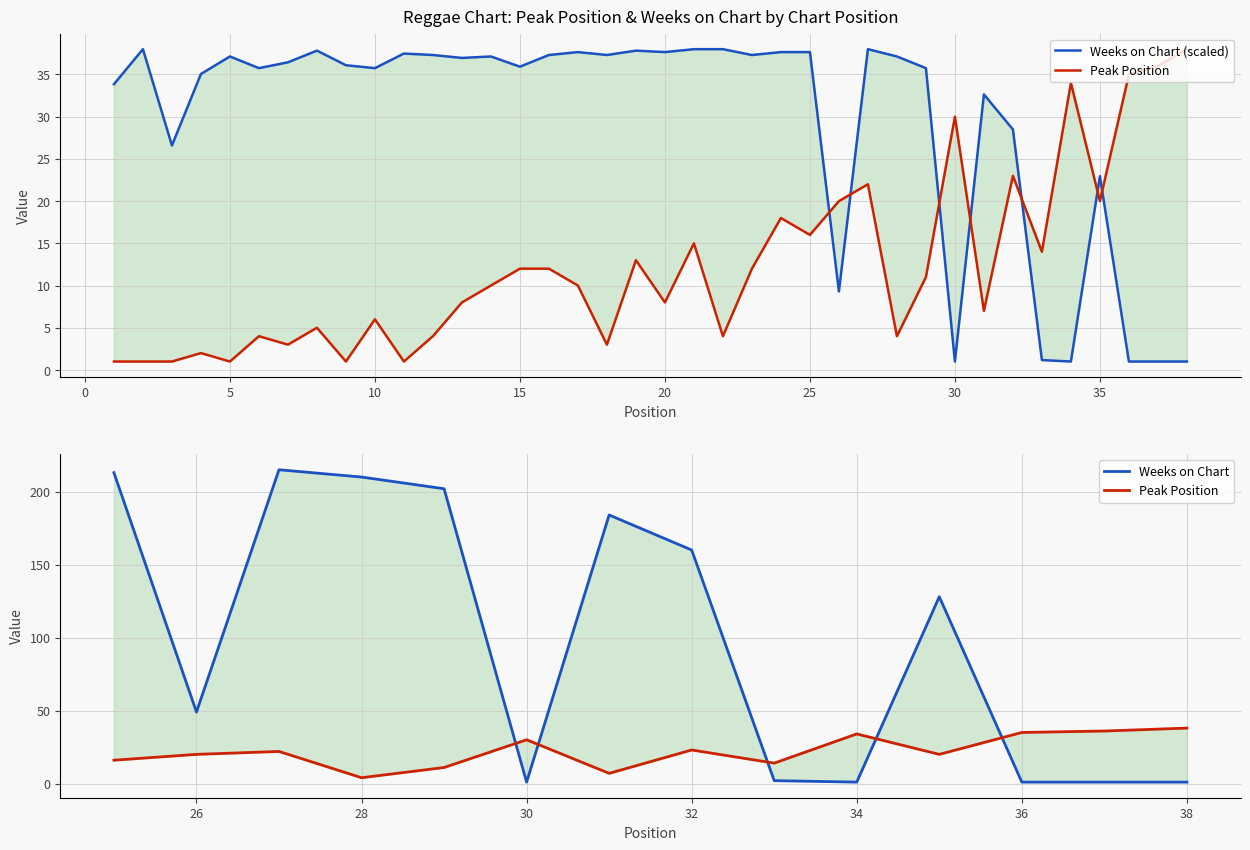

What is the difference between the second highest and second lowest values in the Peak Position series?

35.0